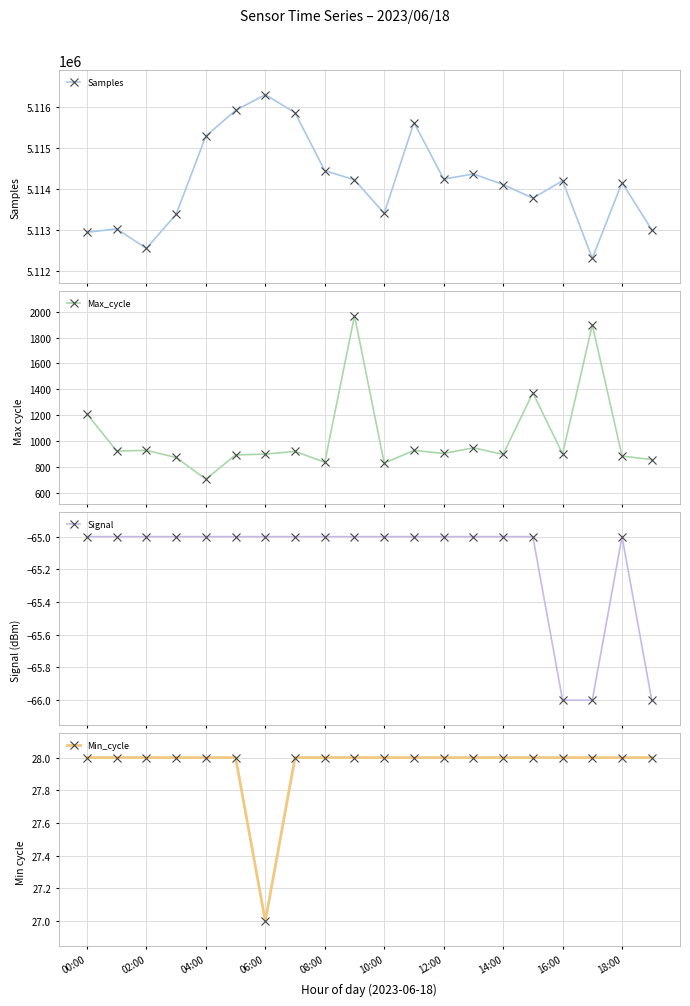

How many data points in Samples are less than 5114199?

10